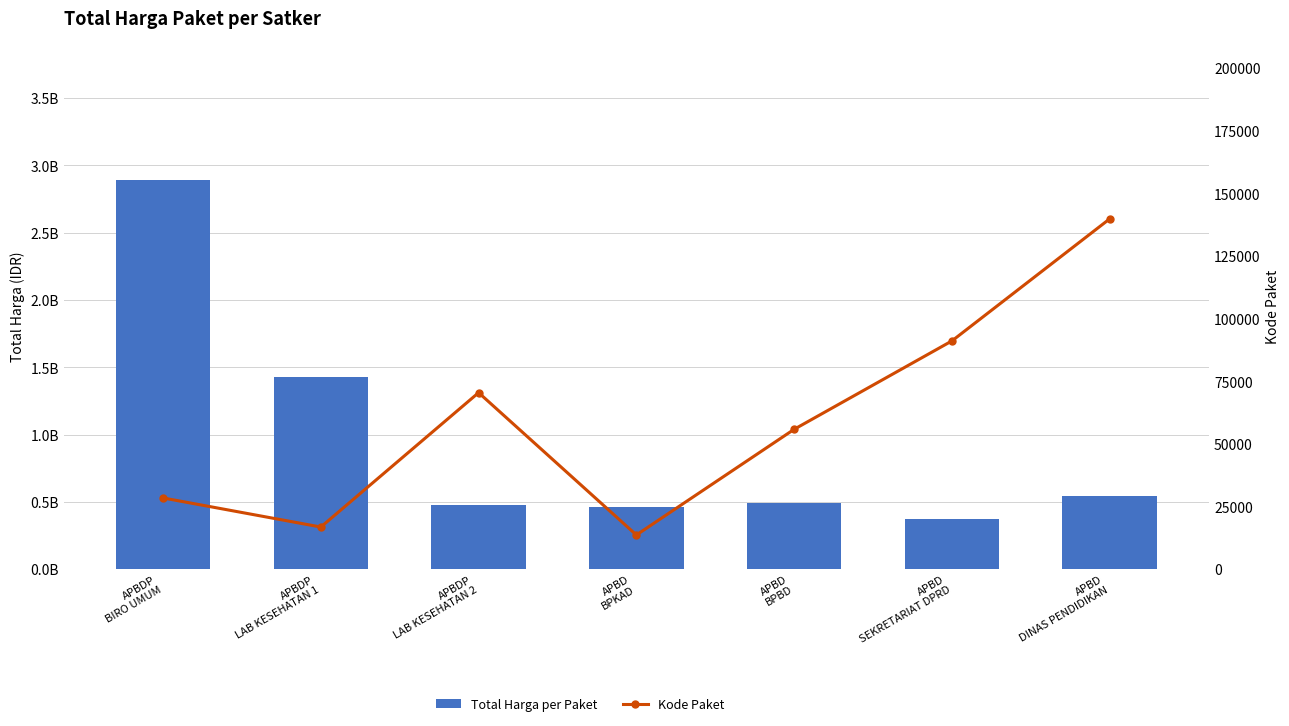

List the labels in order of Kode Paket value, largest first.

APBD
DINAS PENDIDIKAN, APBD
SEKRETARIAT DPRD, APBDP
LAB KESEHATAN 2, APBD
BPBD, APBDP
BIRO UMUM, APBDP
LAB KESEHATAN 1, APBD
BPKAD